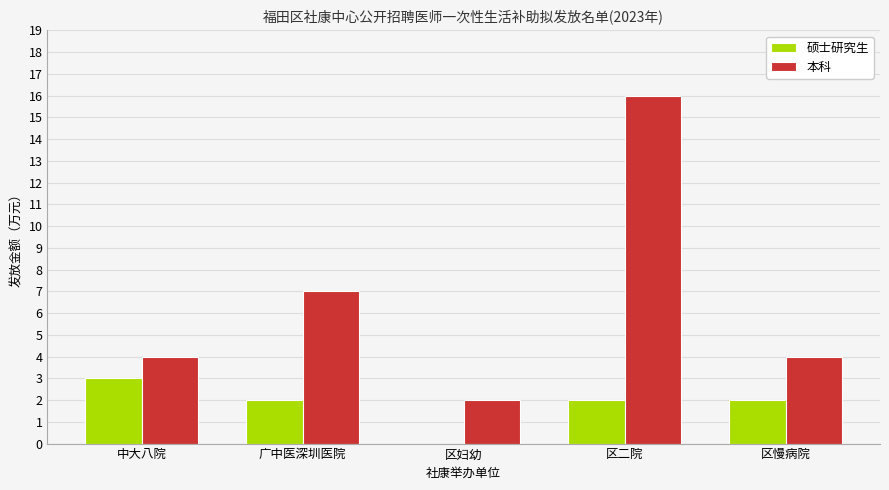

What is the difference between the 硕士研究生 values at 中大八院 and 区二院?

1